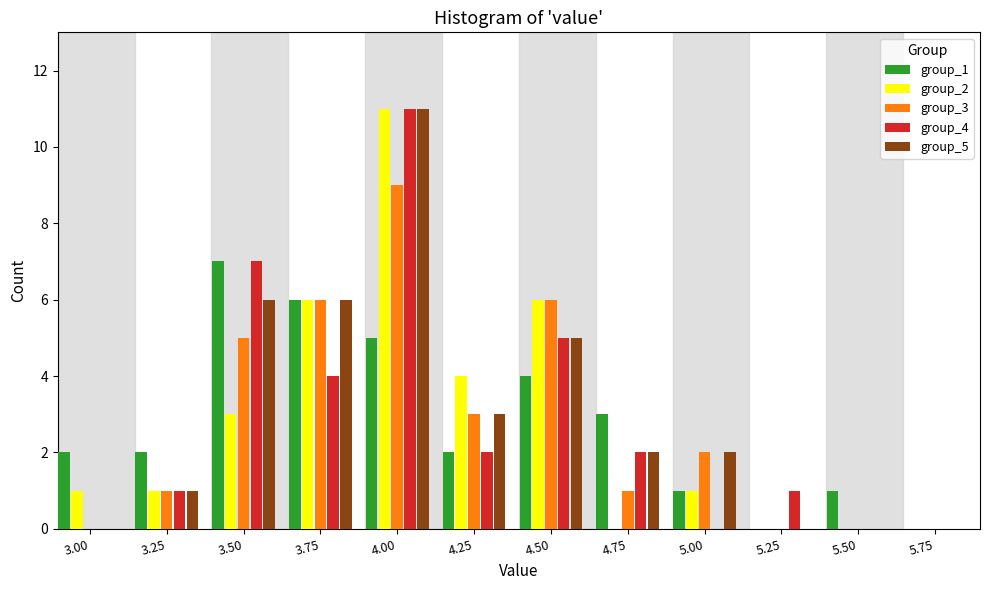

At which category is the sum across all series the highest?

4.00